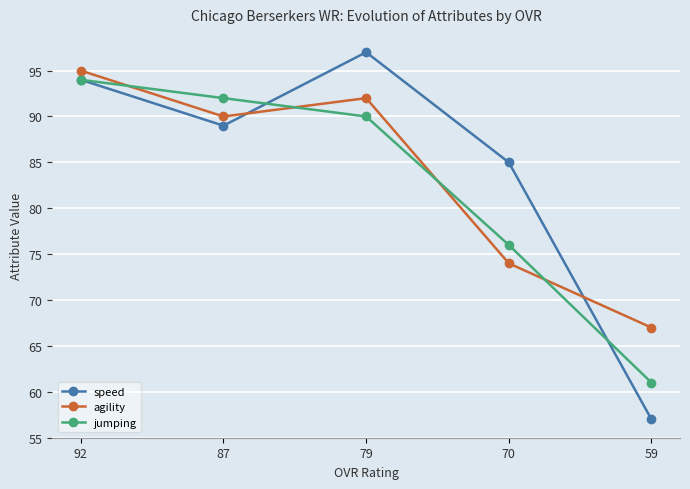

Is it true that jumping equals 133 at 70?

False